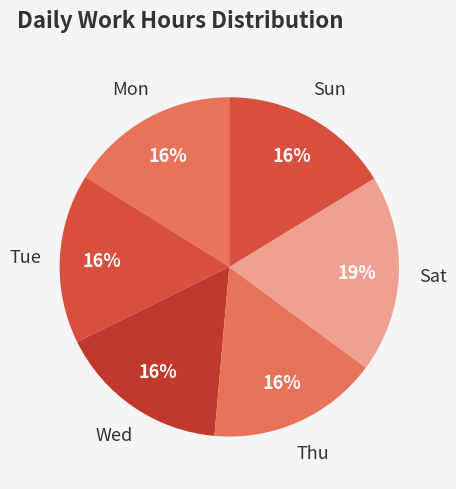

The Sun slice represents 16% of the pie. True or false?

True